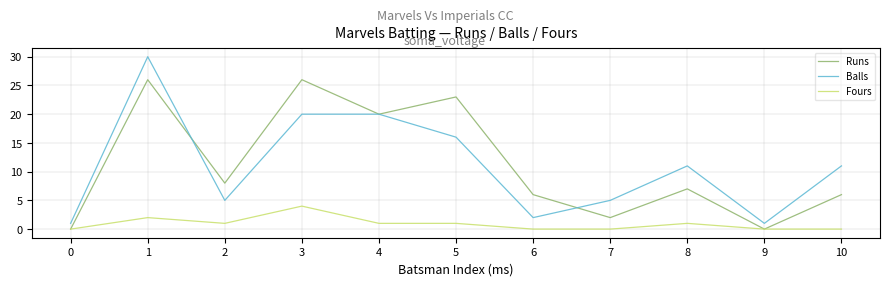

Reading left to right, transcribe all the data shown in this chart.

Runs: 0=0	1=26	2=8	3=26	4=20	5=23	6=6	7=2	8=7	9=0	10=6
Balls: 0=1	1=30	2=5	3=20	4=20	5=16	6=2	7=5	8=11	9=1	10=11
Fours: 0=0	1=2	2=1	3=4	4=1	5=1	6=0	7=0	8=1	9=0	10=0